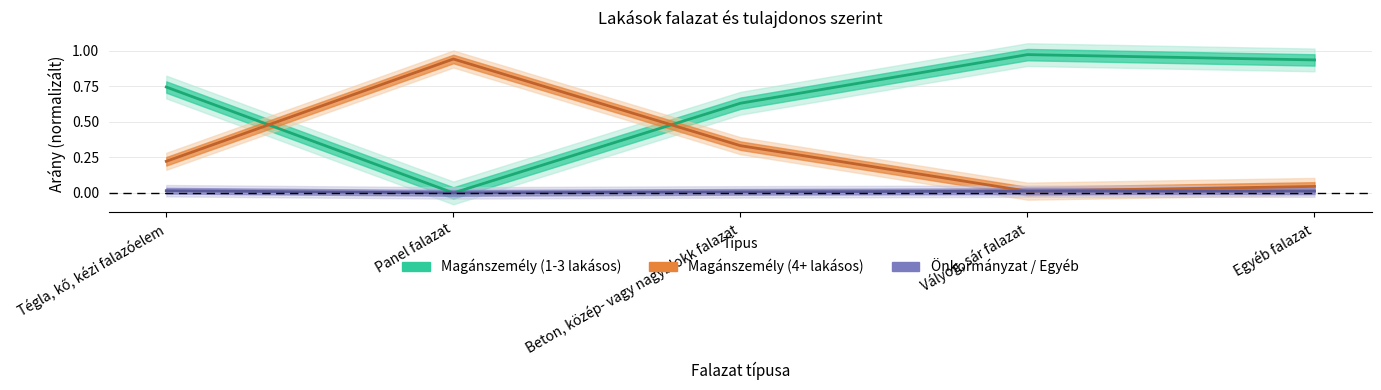

True or false: Önkormányzat / Egyéb and Magánszemély (4+ lakásos) intersect in this chart.

False